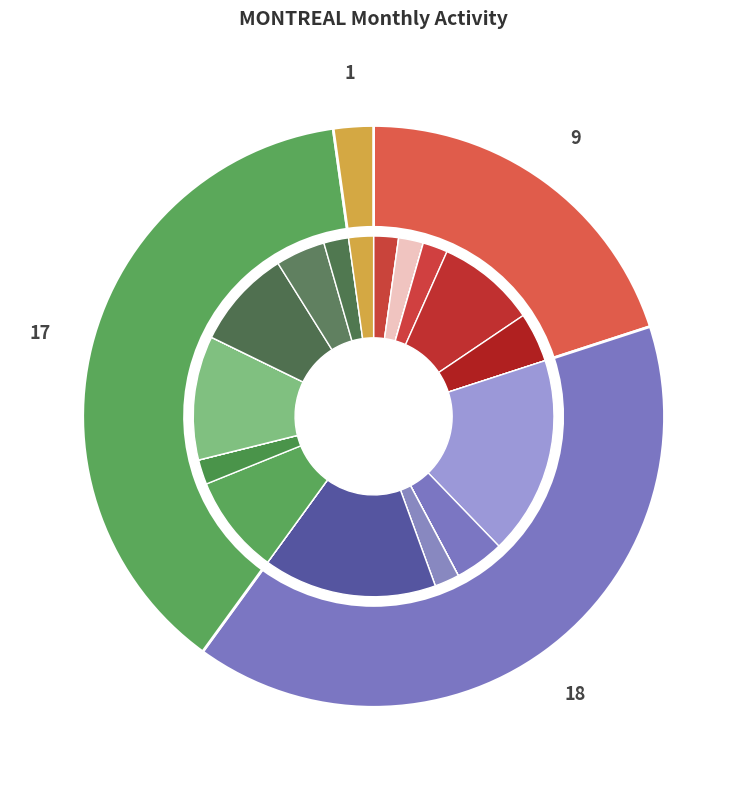

How much of the chart is everything except 2016-07?

100.0%